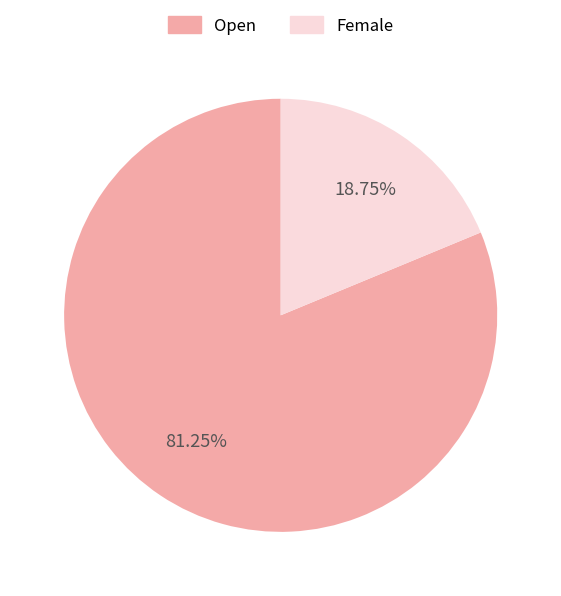

How many segments does this pie chart have?

2